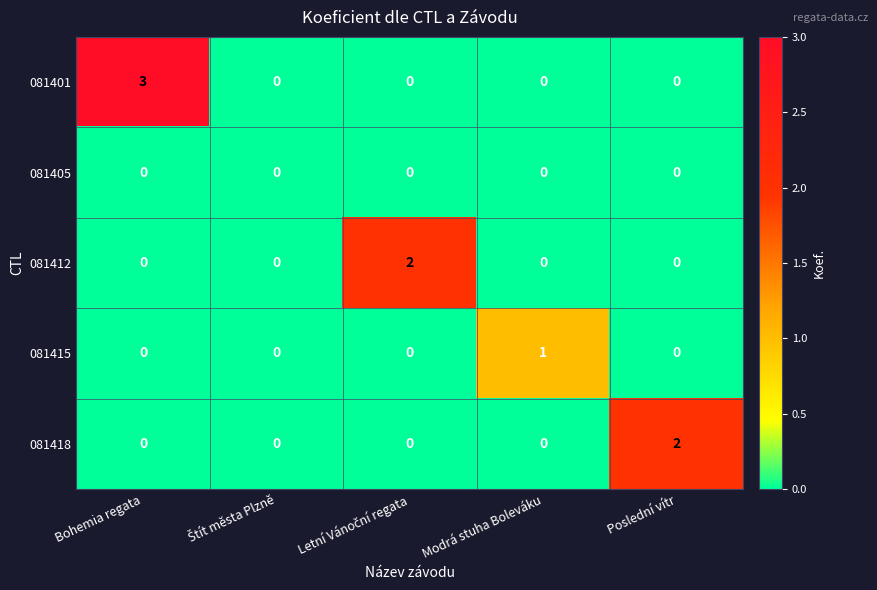

Reading left to right, extract all data points from this chart.

081401: 3	0	0	0	0
081405: 0	0	0	0	0
081412: 0	0	2	0	0
081415: 0	0	0	1	0
081418: 0	0	0	0	2